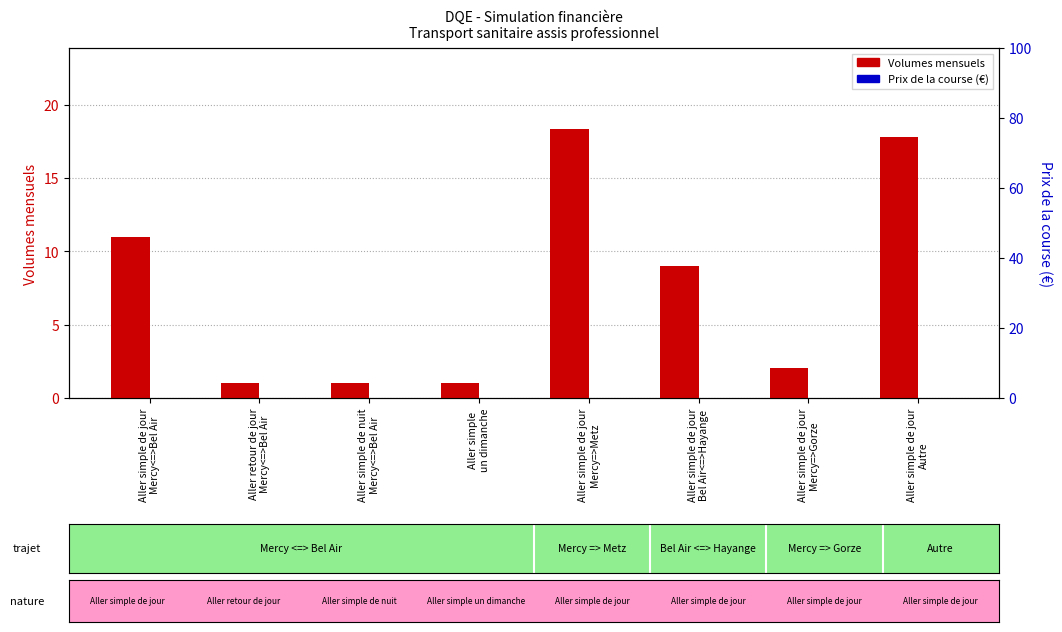

Reading left to right, transcribe all the data shown in this chart.

Volumes mensuels: 11.0	1.0	1.0	1.0	18.4	9.0	2.0	17.8
Prix de la course (€): 0.0	0.0	0.0	0.0	0.0	0.0	0.0	0.0